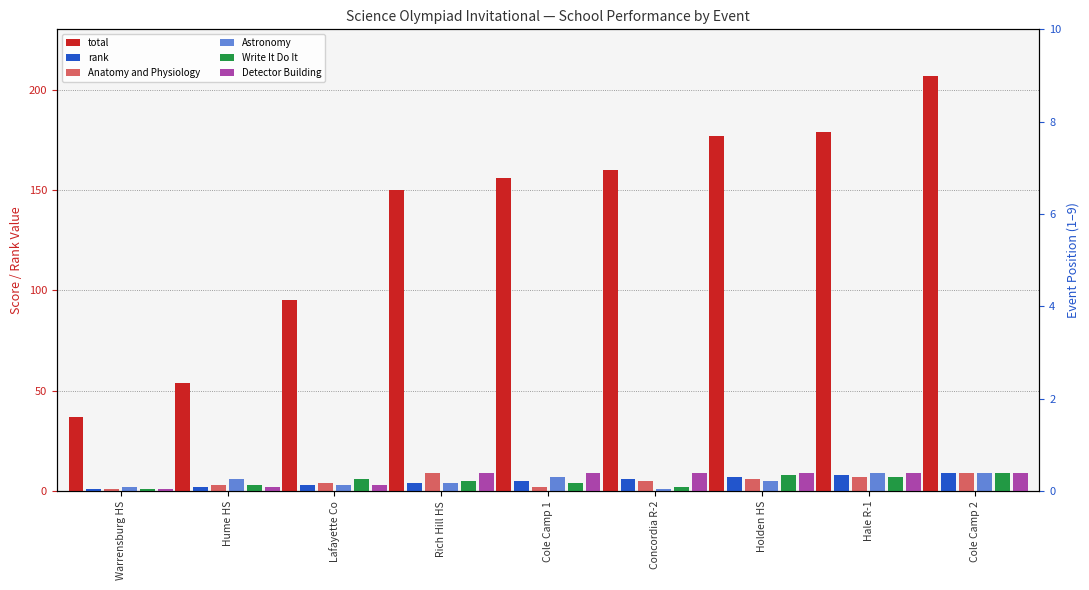

Count the Astronomy values in the range 3 to 7.

5